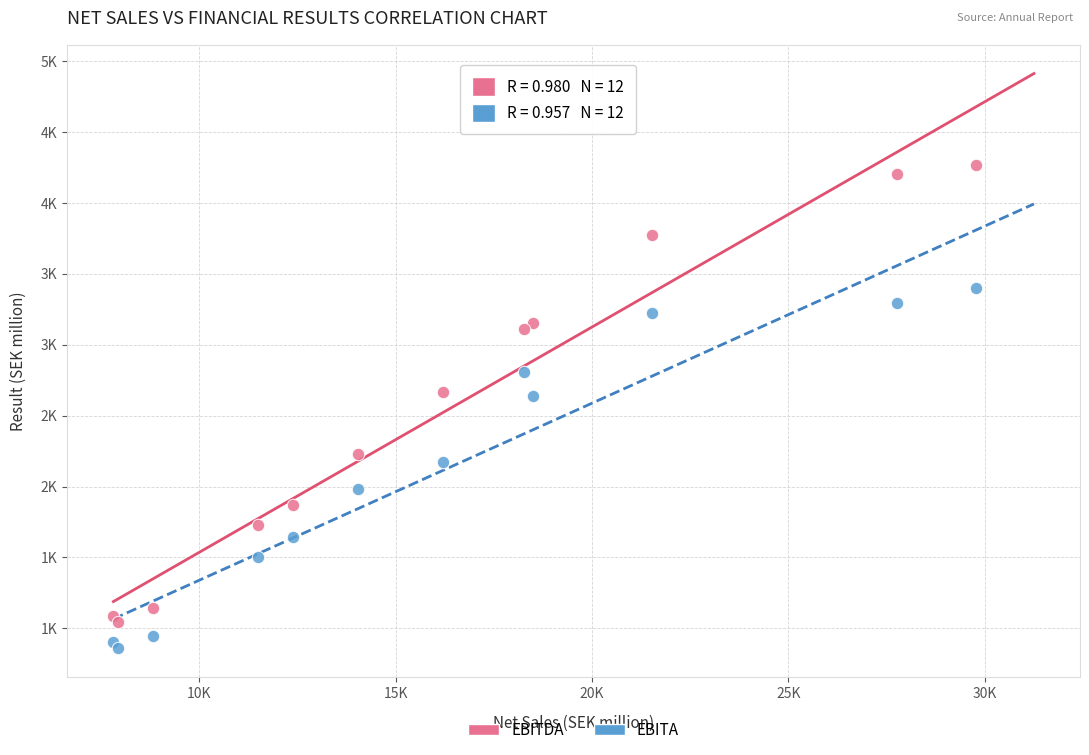

What are all the series names shown in the legend?

EBITDA, EBITA